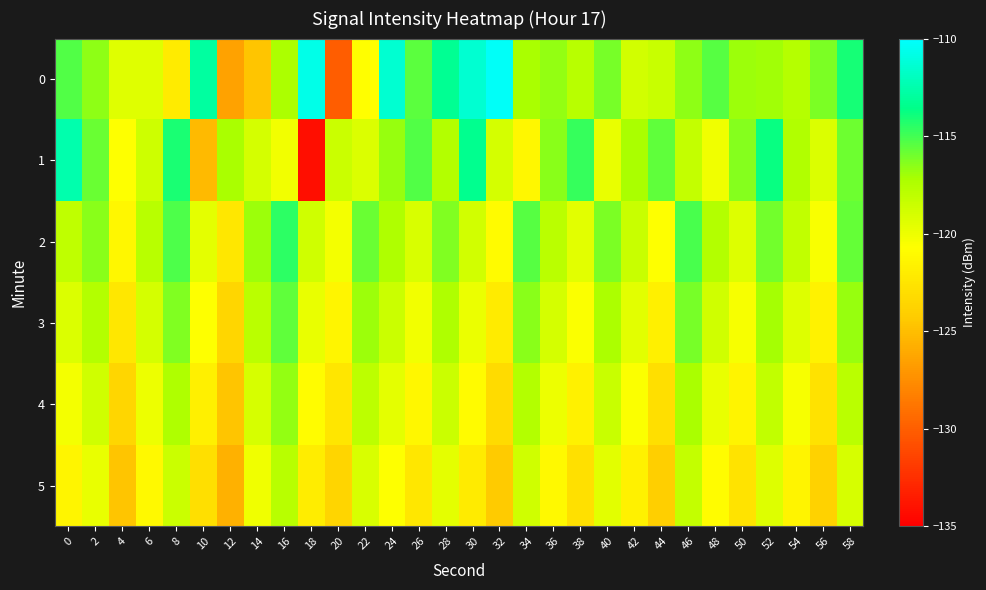

Which has a higher value, 28 or 58?

28